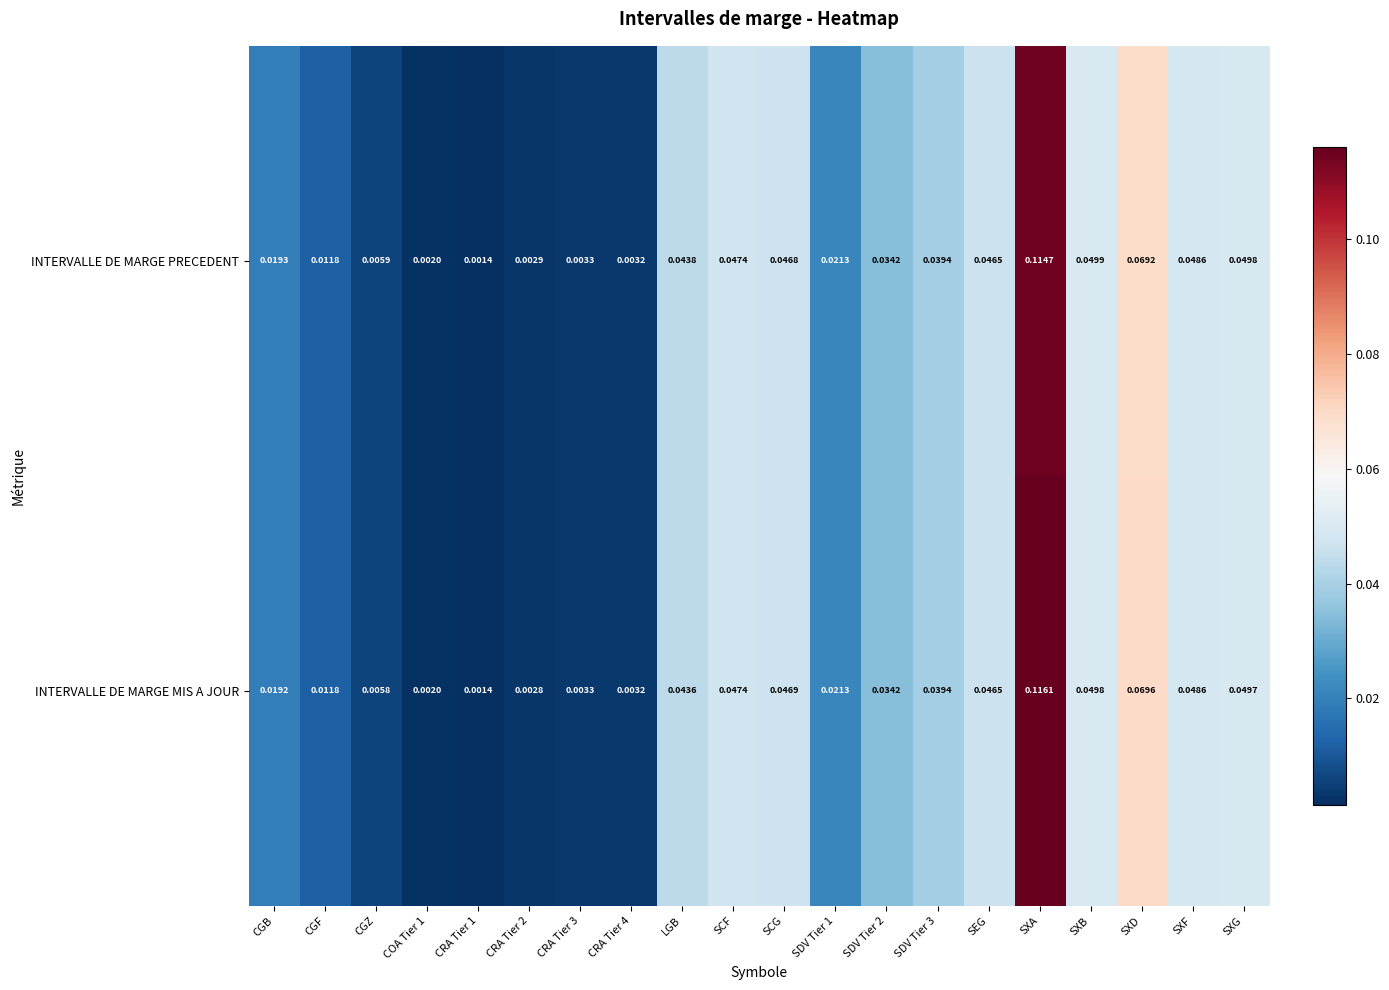

Which category has the lowest value across all series?

CRA Tier 1